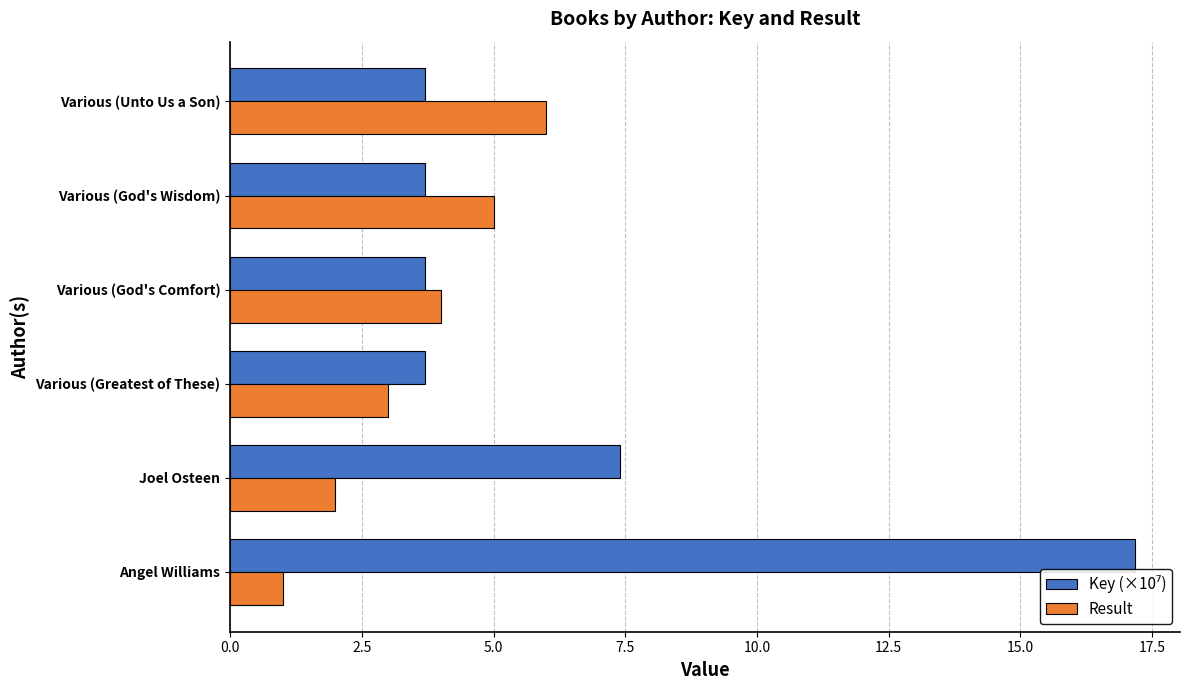

What is the total value across all series at Angel Williams?

18.2